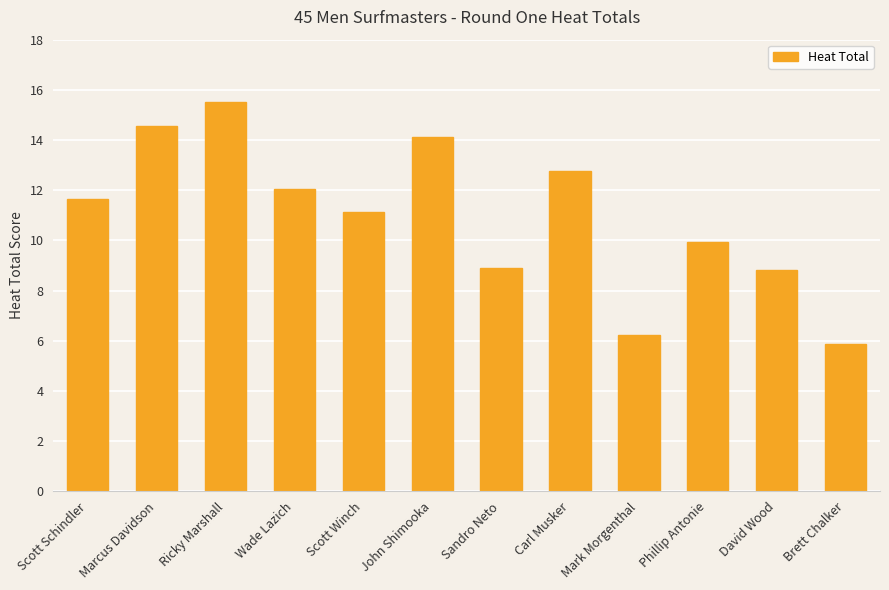

What is the sum of the values at David Wood and Scott Schindler?

20.5